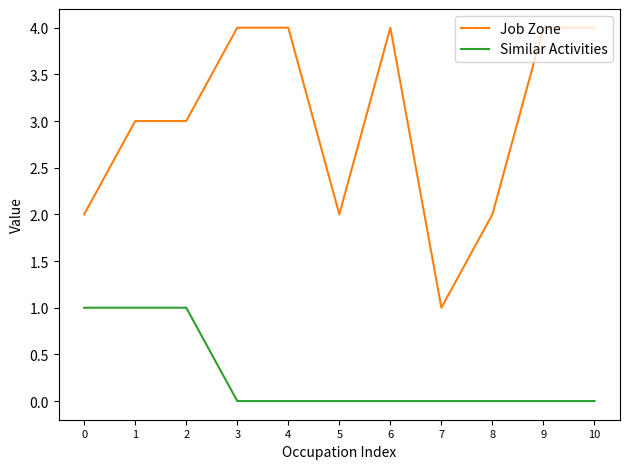

Is the value of Similar Activities at 6 greater than the value of Job Zone at 6?

No